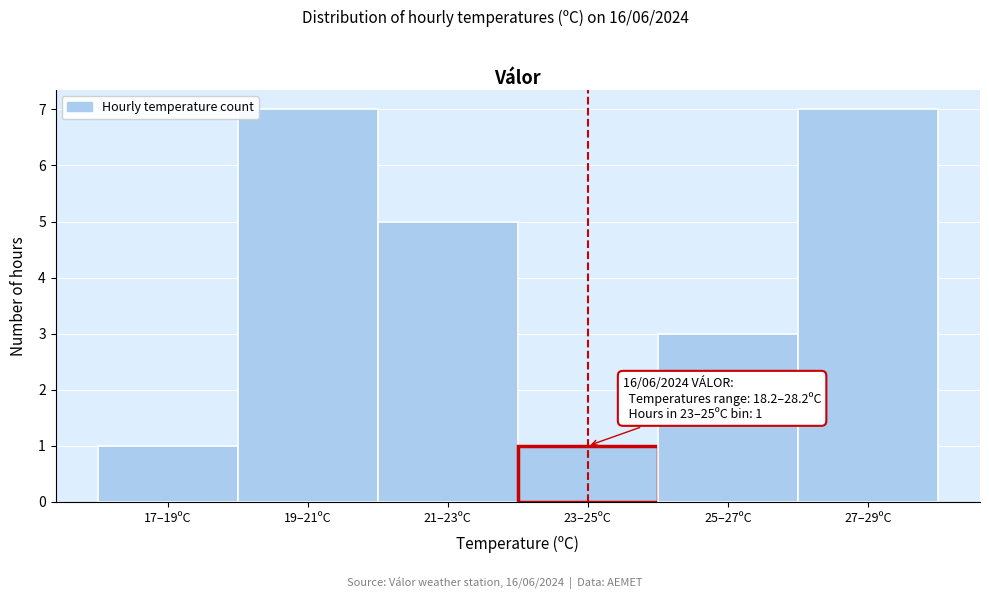

Reading right to left, transcribe all the data shown in this chart.

7	3	1	5	7	1